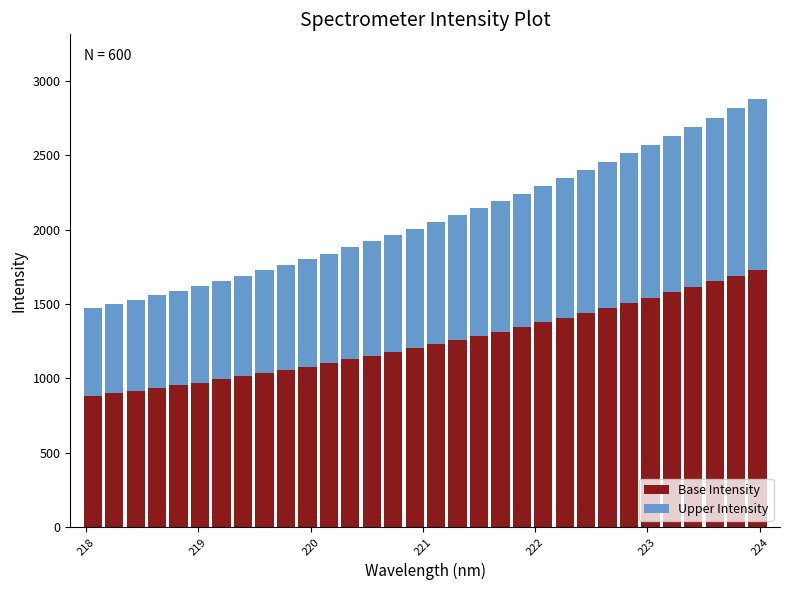

What are all the series names shown in the legend?

Base Intensity, Upper Intensity